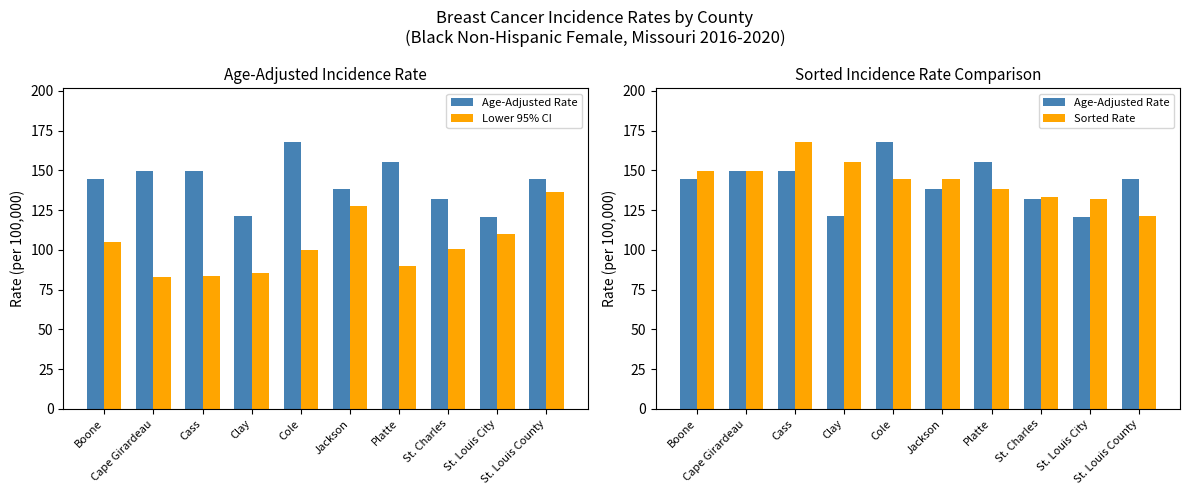

What position from the left is Cass?

3